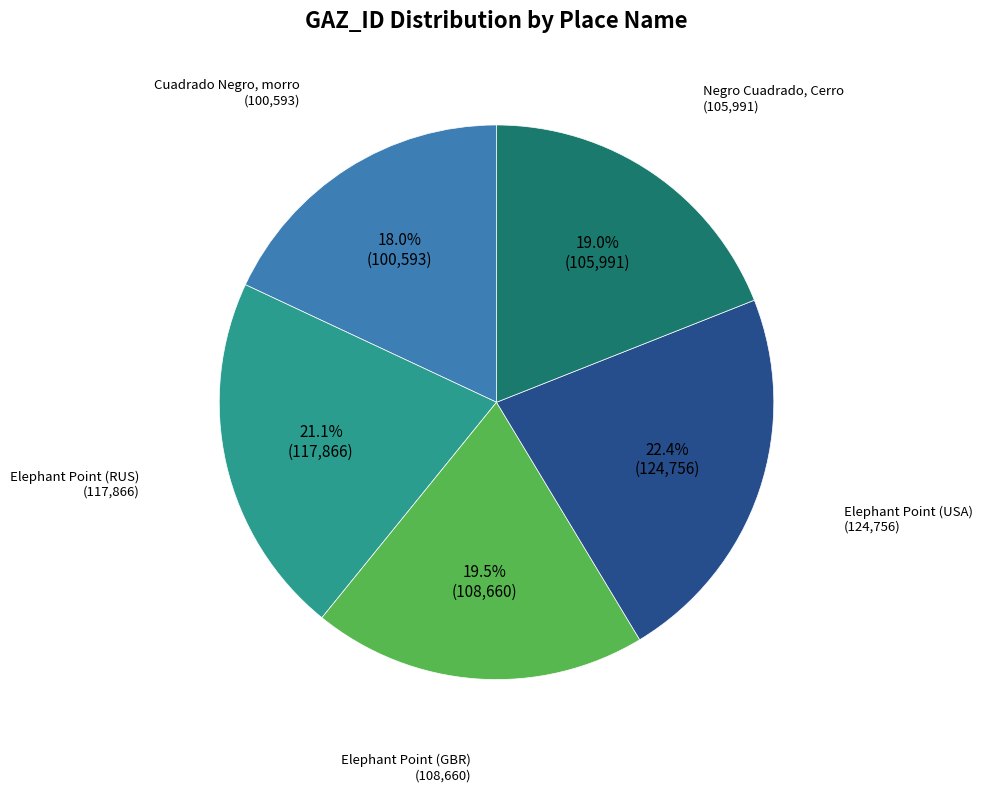

Does any single category account for the majority?

No